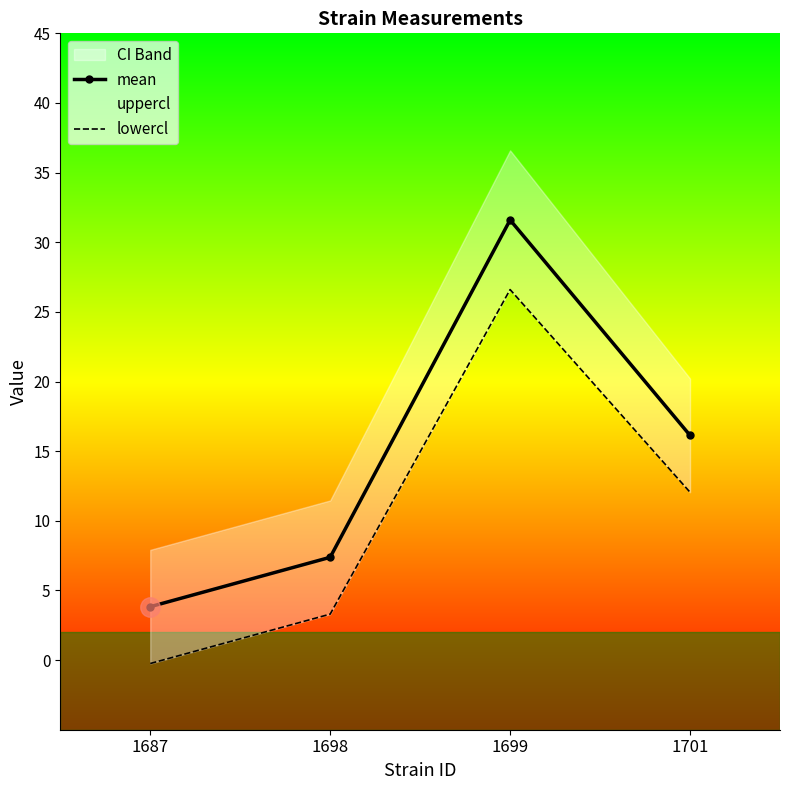

How many lines are shown in the chart?

2